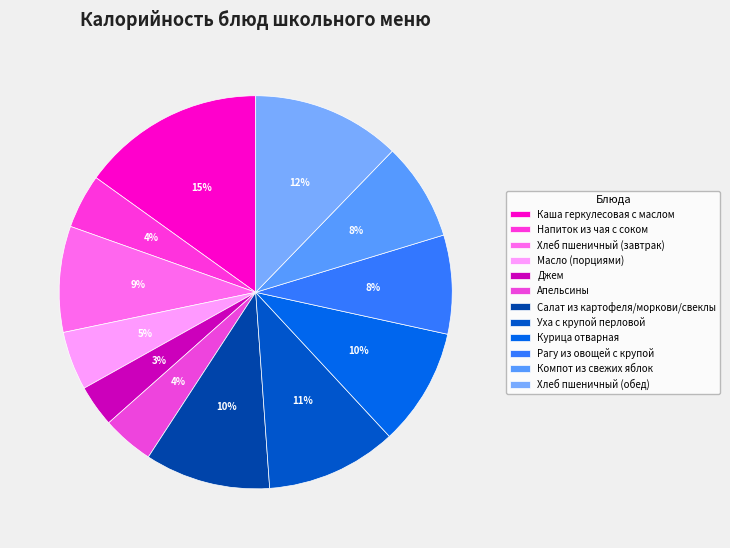

To the nearest percent, what percentage of the pie is Напиток из чая с соком?

4%